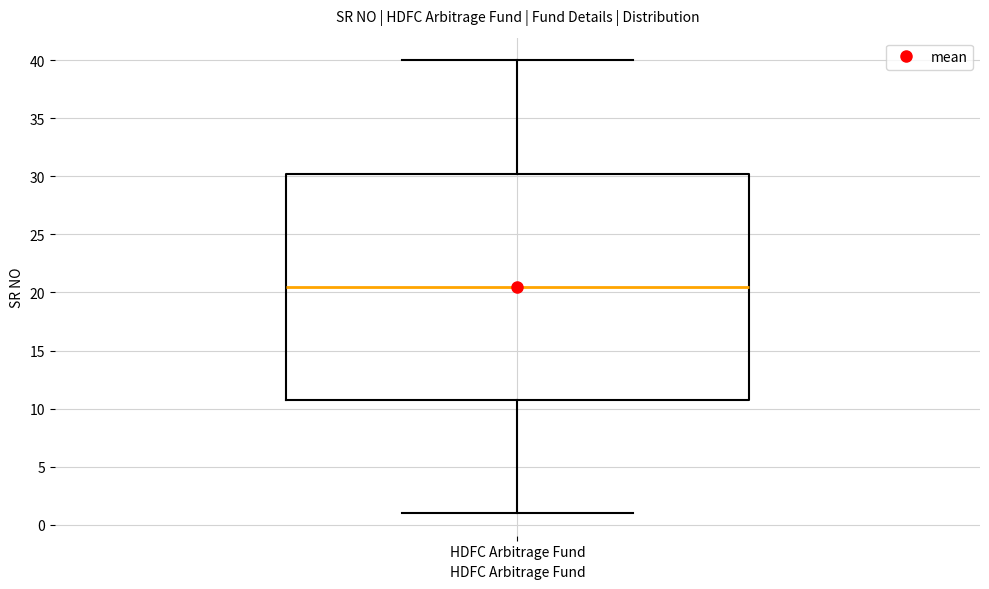

Transcribe this box plot: give where the median line is, the range the box spans, and where the two whiskers end, as read against the y-axis. The values are not printed on the chart, so give them approximately, as read against the axis.

median 20.5, box 11.0 to 30.5, whiskers 1.0 to 40.0